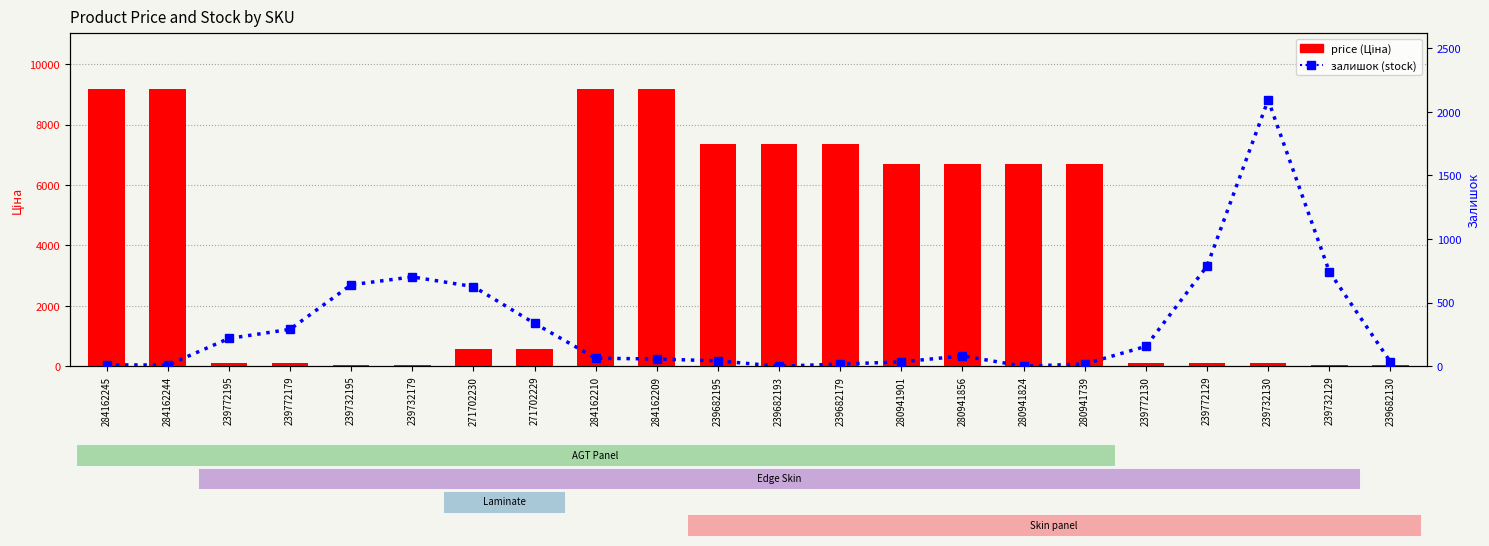

Read the price (Ціна) value at 271702230.

571.6